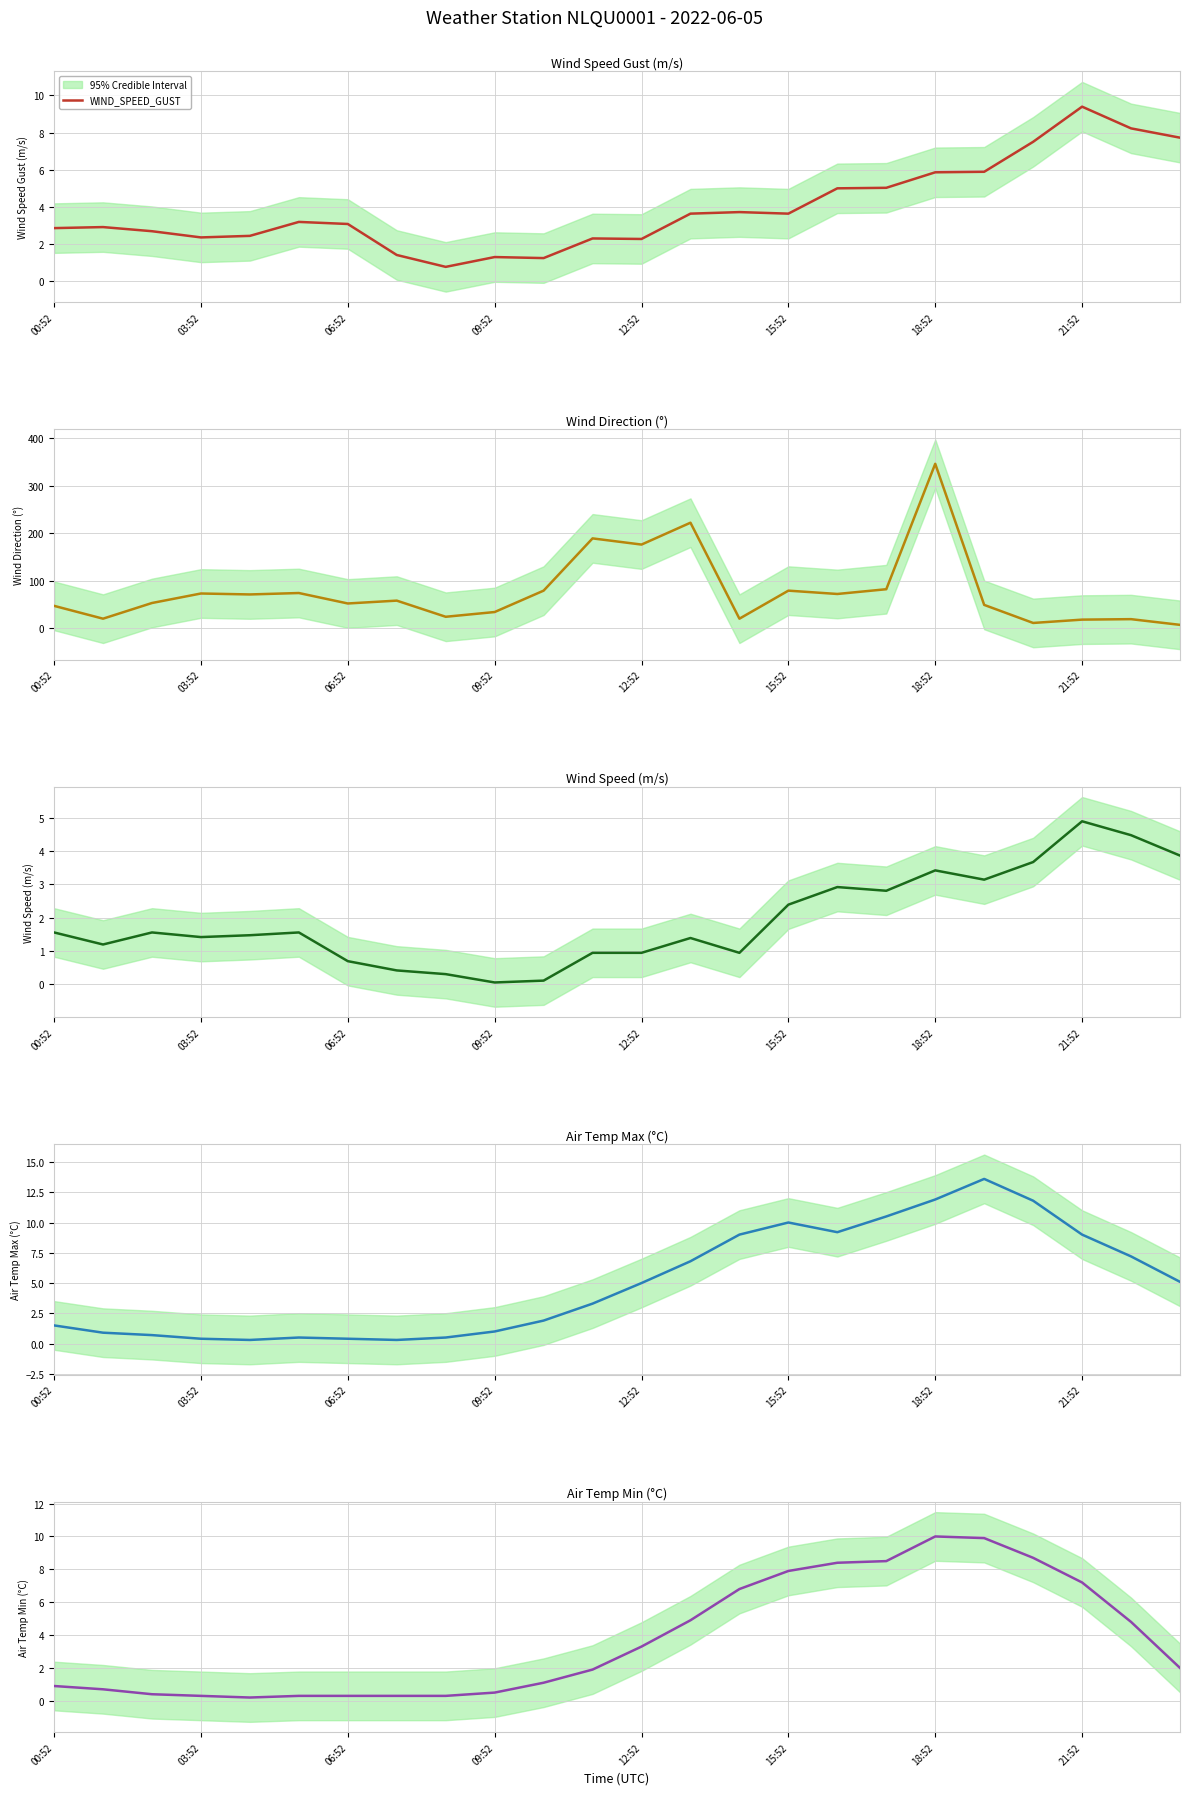

What is the minimum value for WIND_SPEED_GUST?

0.8